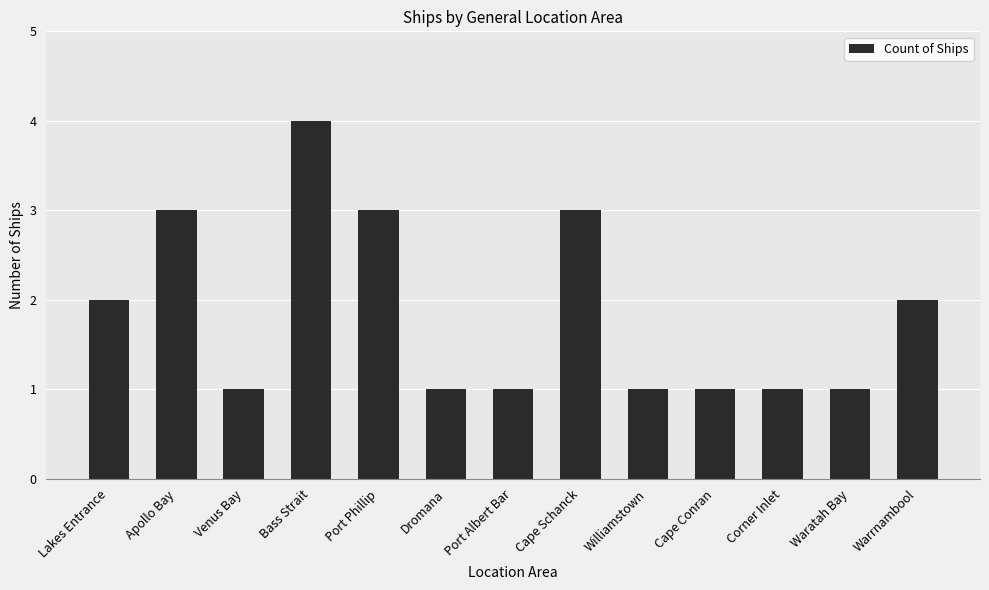

Reading left to right, list all the values displayed in this chart.

Lakes Entrance=2	Apollo Bay=3	Venus Bay=1	Bass Strait=4	Port Phillip=3	Dromana=1	Port Albert Bar=1	Cape Schanck=3	Williamstown=1	Cape Conran=1	Corner Inlet=1	Waratah Bay=1	Warrnambool=2